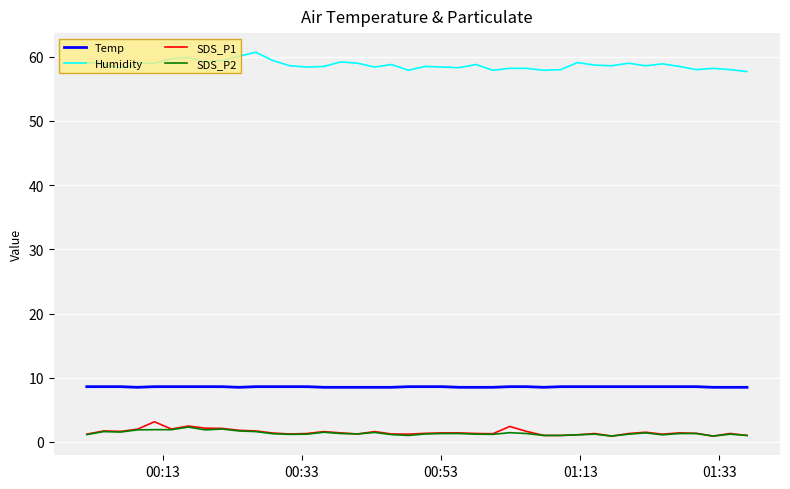

True or false: SDS_P2 and Humidity cross at least once.

False